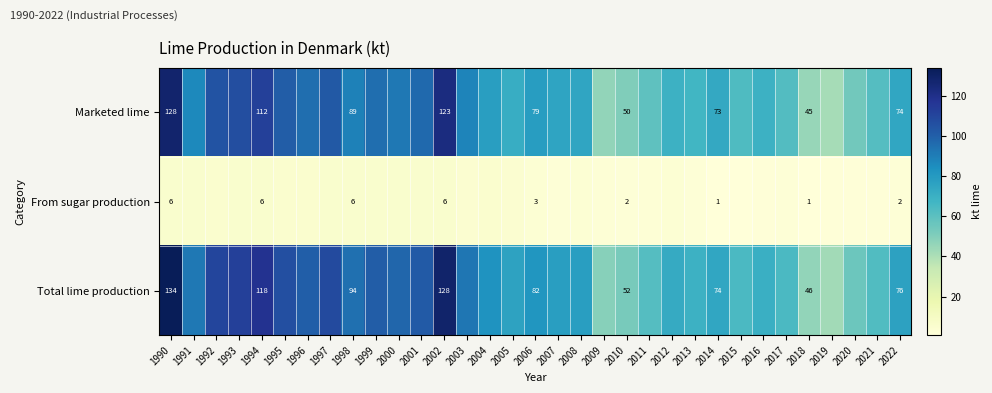

At 1994, list the series in order from smallest to largest.

From sugar production, Marketed lime, Total lime production